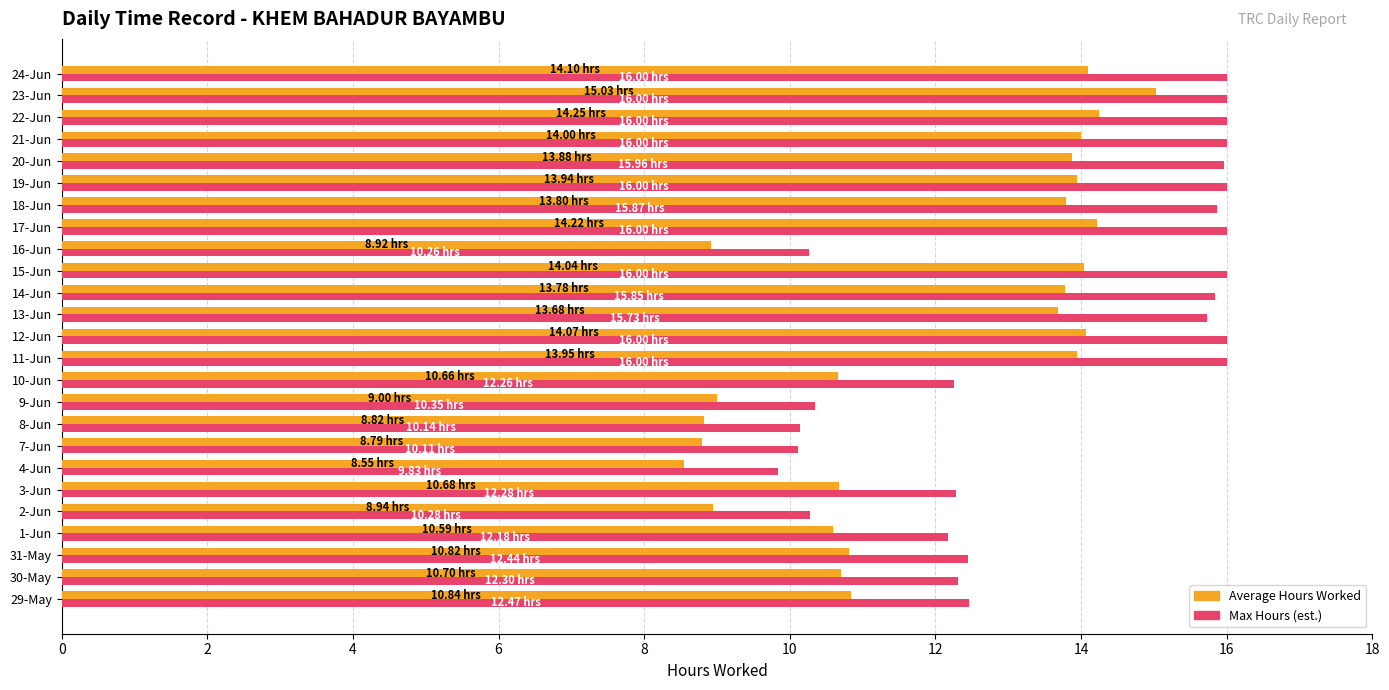

What is the total value across all series at 19-Jun?

29.9